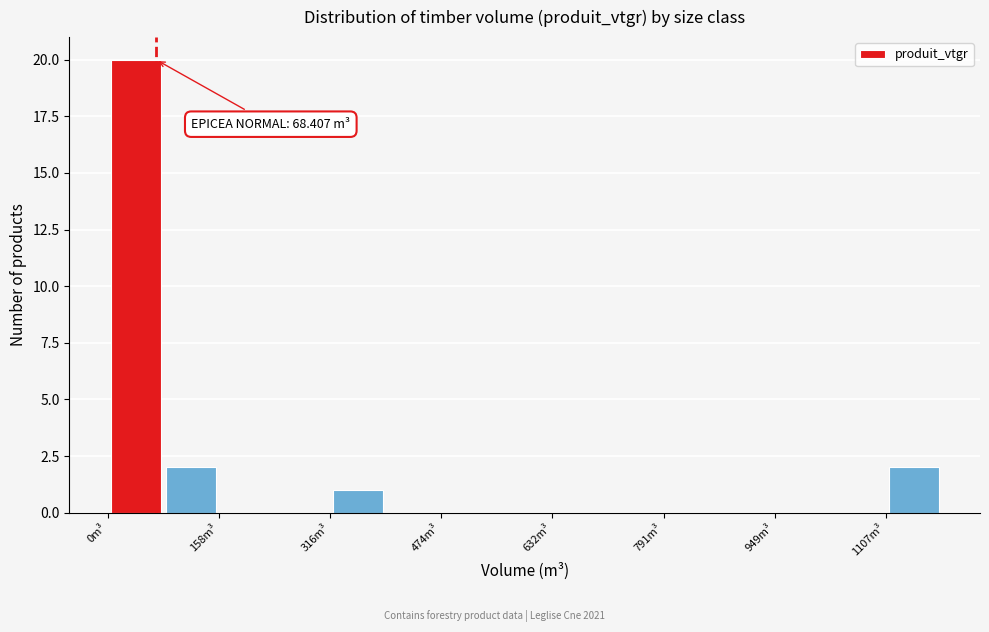

Around what value on the x-axis is the tallest bar? Give the approximate position of its centre, as read against the axis.

40